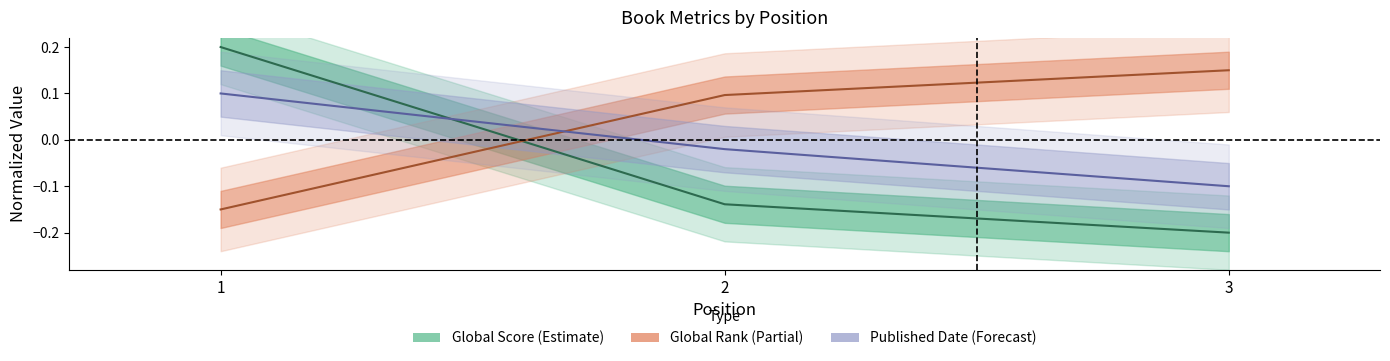

Does the chart display data point markers on the line(s)?

No